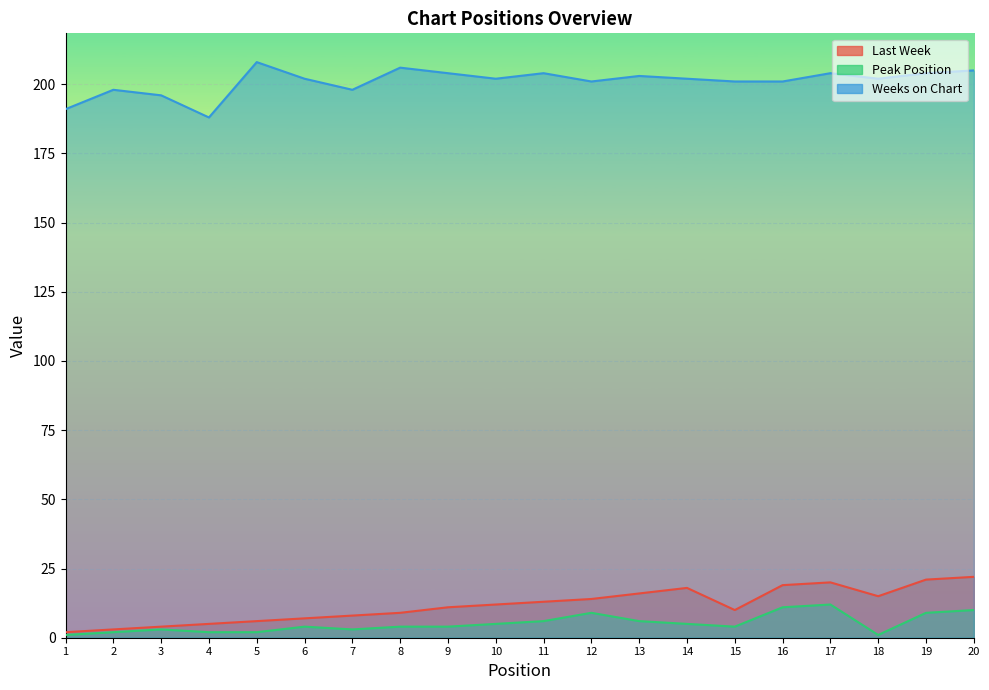

Rank the series at 18 from lowest to highest value.

Peak Position, Last Week, Weeks on Chart